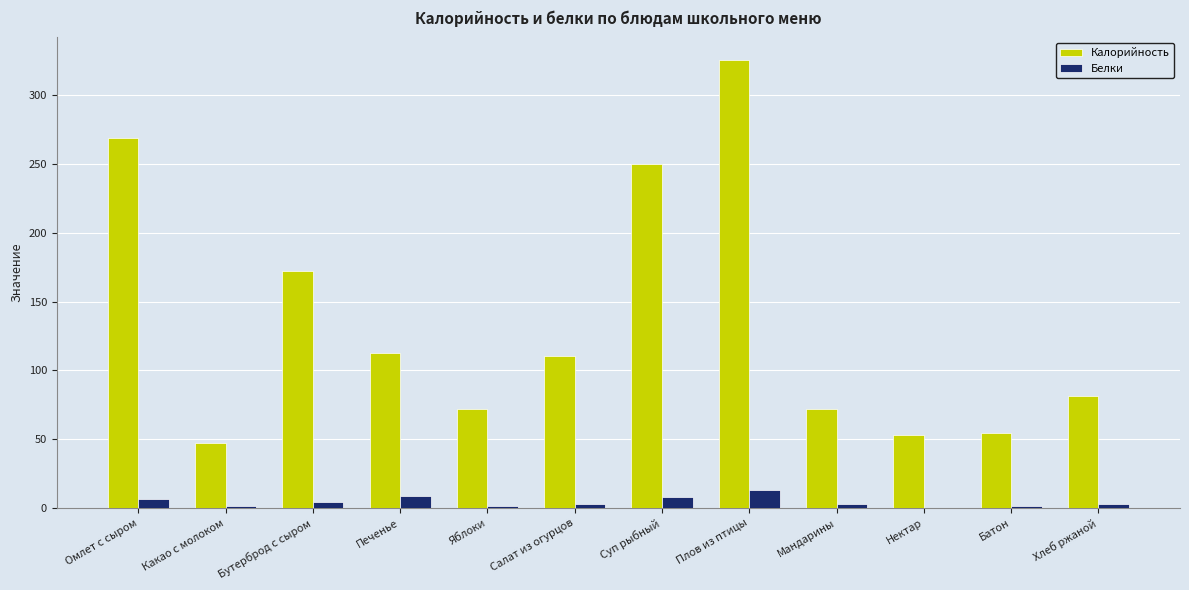

What is the sum of all Белки values?

53.8